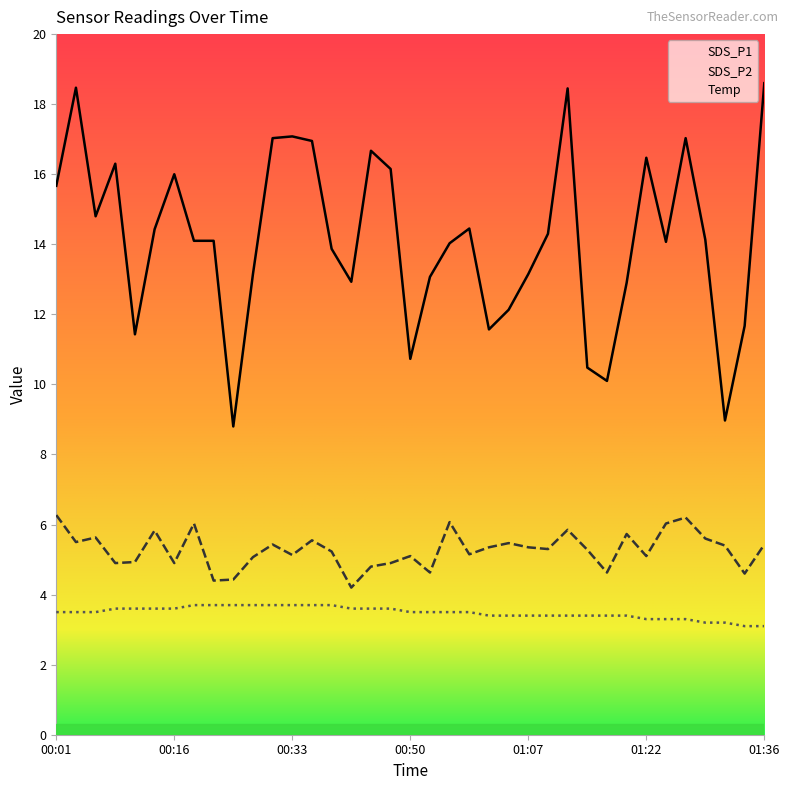

List the series in order of their peak value, lowest first.

Temp, SDS_P2, SDS_P1